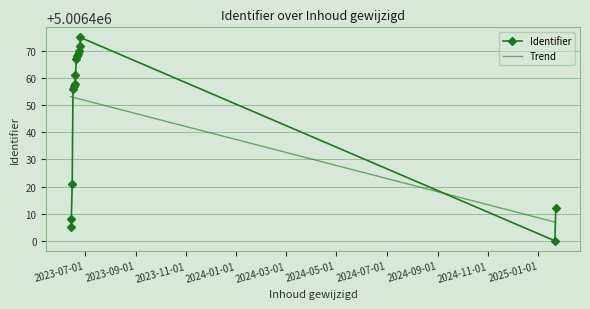

What is the minimum value for Identifier?

5006400.0